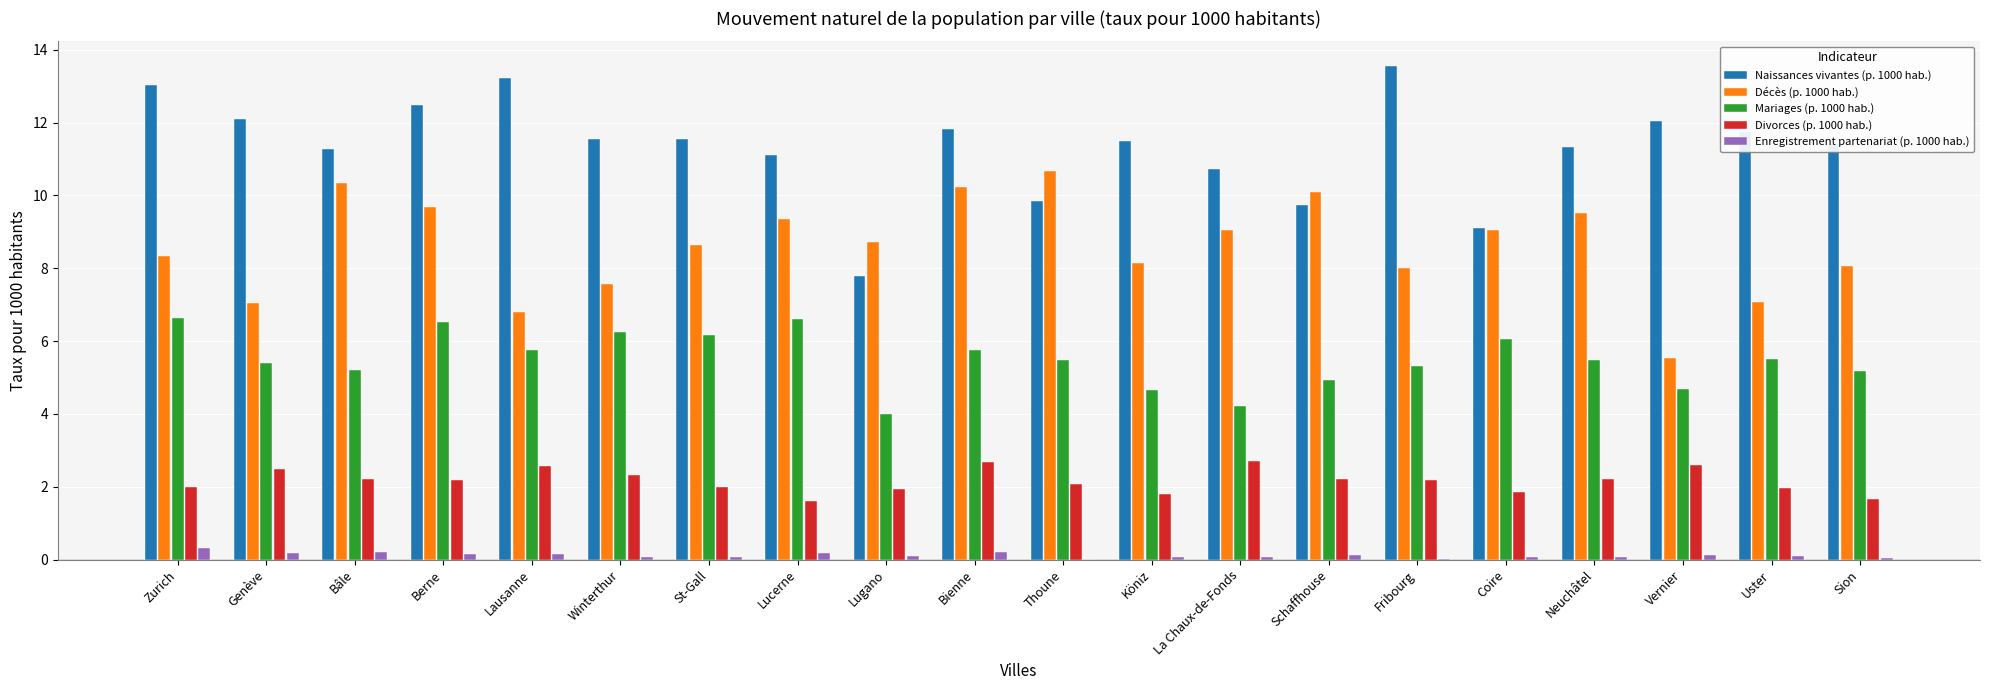

How many data points does each series have?

20